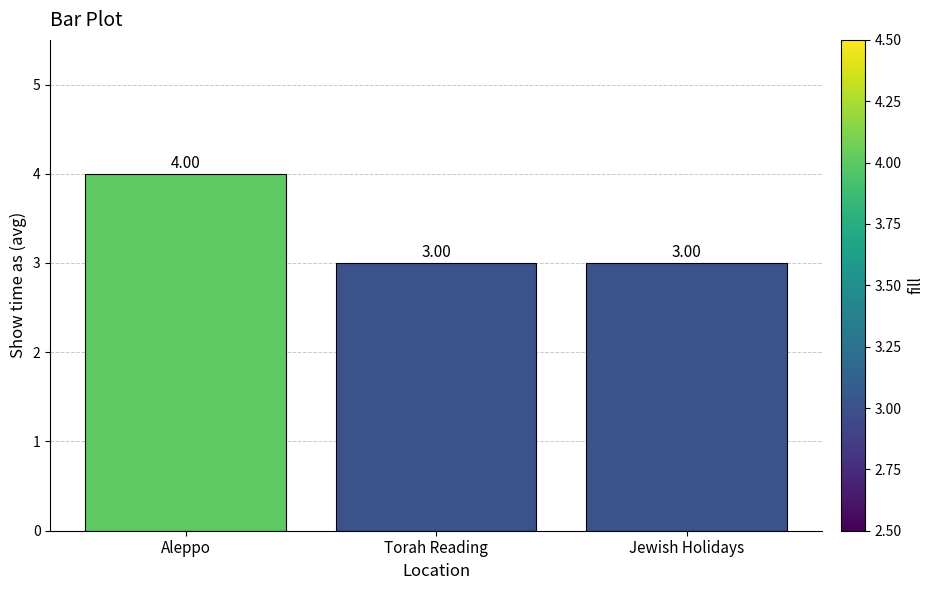

What is the maximum value shown in the chart?

4